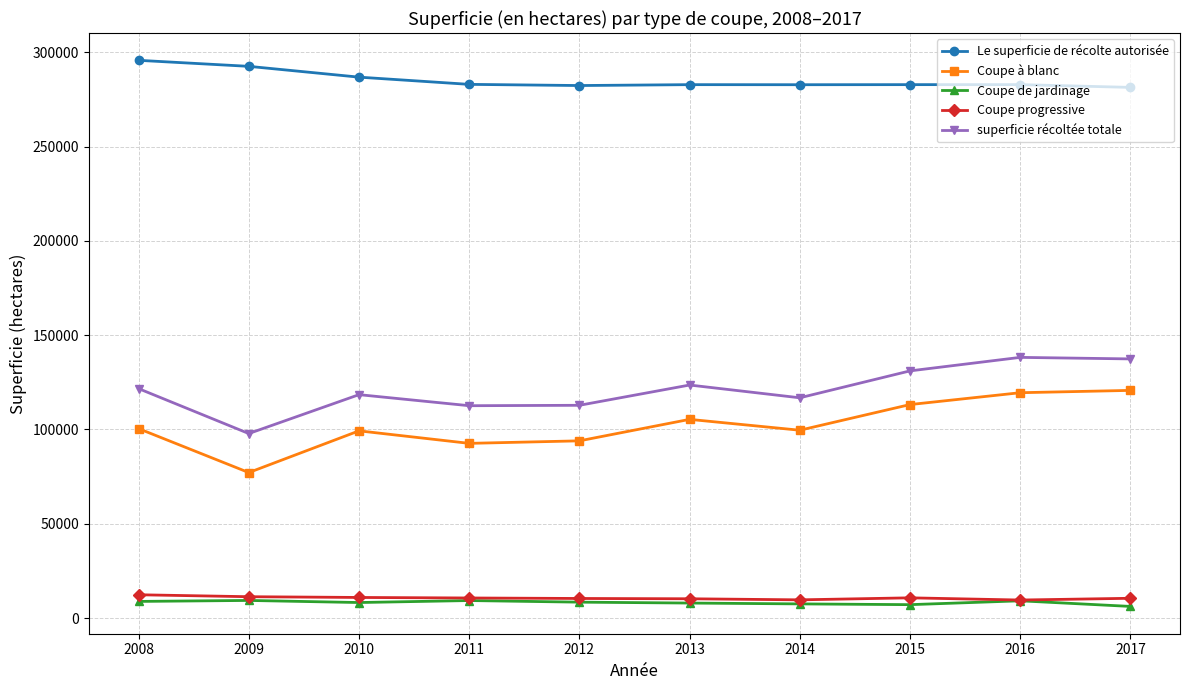

What is the difference between the maximum and minimum values in the Le superficie de récolte autorisée series?

14352